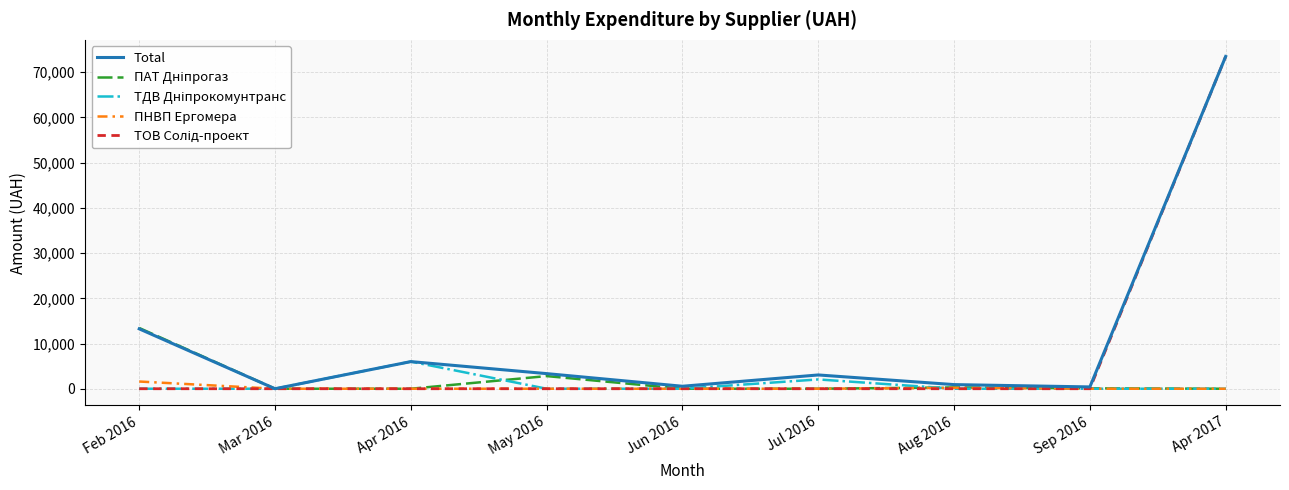

What is the total value across all series at Apr 2017?

146980.0